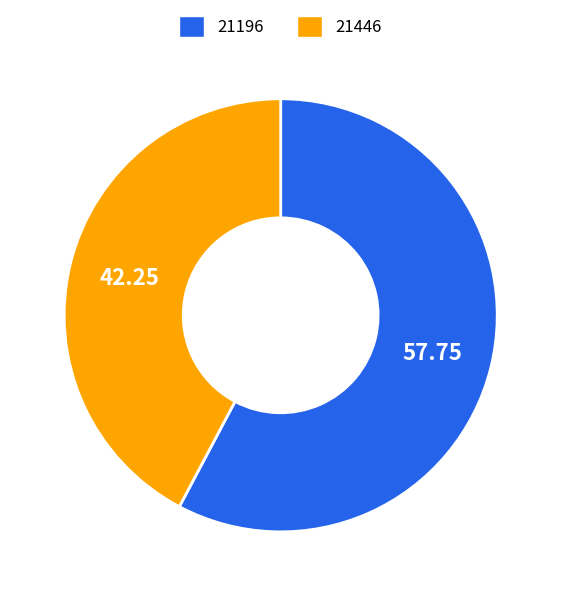

True or false: 21196 accounts for 43% of the total.

False